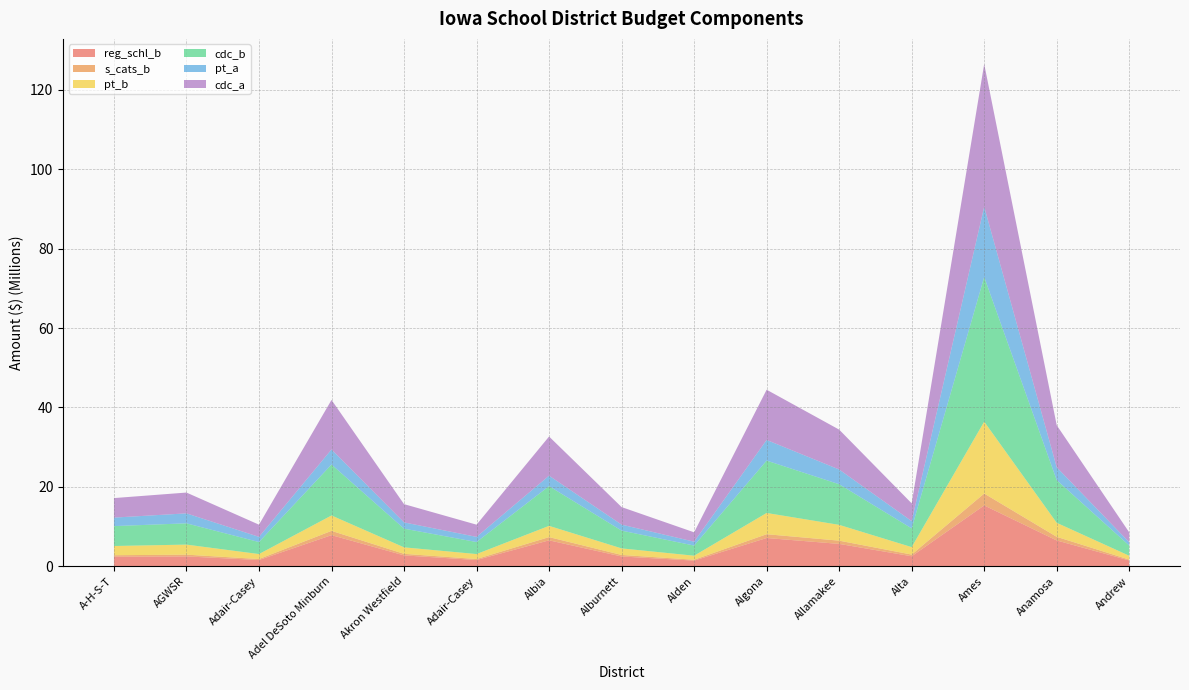

Reading right to left, list all the values displayed in this chart.

reg_schl_b: 1433225	6468534	15300518	2487886	5603750	7088434	1395018	2434141	6501651	1542433	2705606	7810878	1542433	2447001	2369021
s_cats_b: 208652	919804	2994376	425658	817799	956589	212945	383762	815878	247942	394447	1078492	247942	445807	380978
pt_b: 975575	3533401	18124393	1880792	3982445	5354602	1021394	1656178	2832743	1253982	1637544	3879476	1253982	2533851	2324716
cdc_b: 2569112	10751858	36446184	4722793	10237765	13196460	2551902	4479665	10010440	3027775	4708965	12842701	3027775	5361586	5014722
pt_a: 823364	3238269	17708500	1829351	3714711	5203837	981333	1506501	2636426	1301624	1575330	3794329	1301624	2510741	2140776
cdc_a: 2499196	10604293	35979814	4477746	10052004	12661371	2360827	4422309	9871130	3076447	4601931	12481174	3076447	5244103	4922273